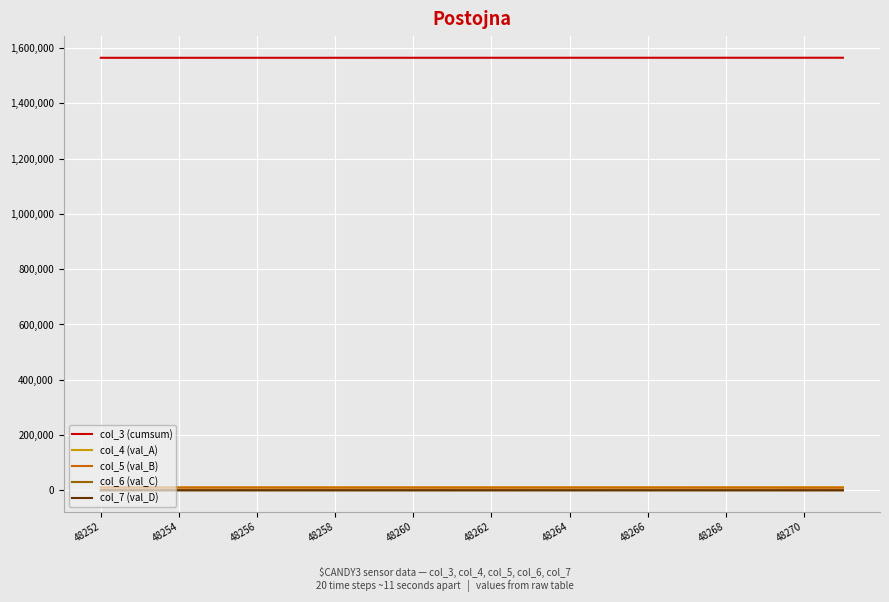

Which series has the largest total across all categories?

col_3 (cumsum)